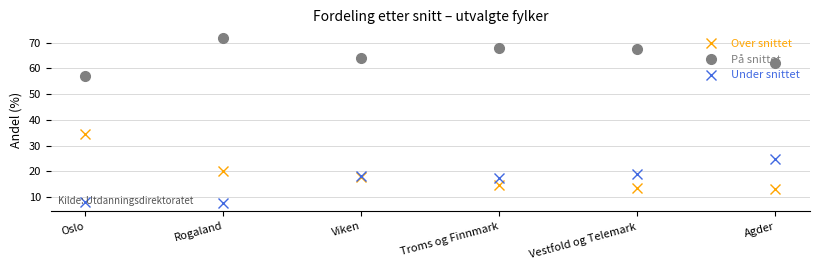

Where does the Over snittet series first go above 17?

Oslo